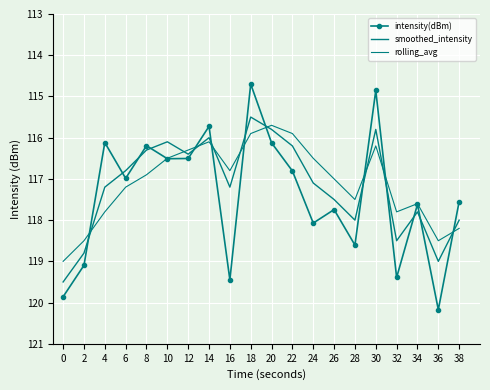

What is the total value across all series at 12?

-349.2